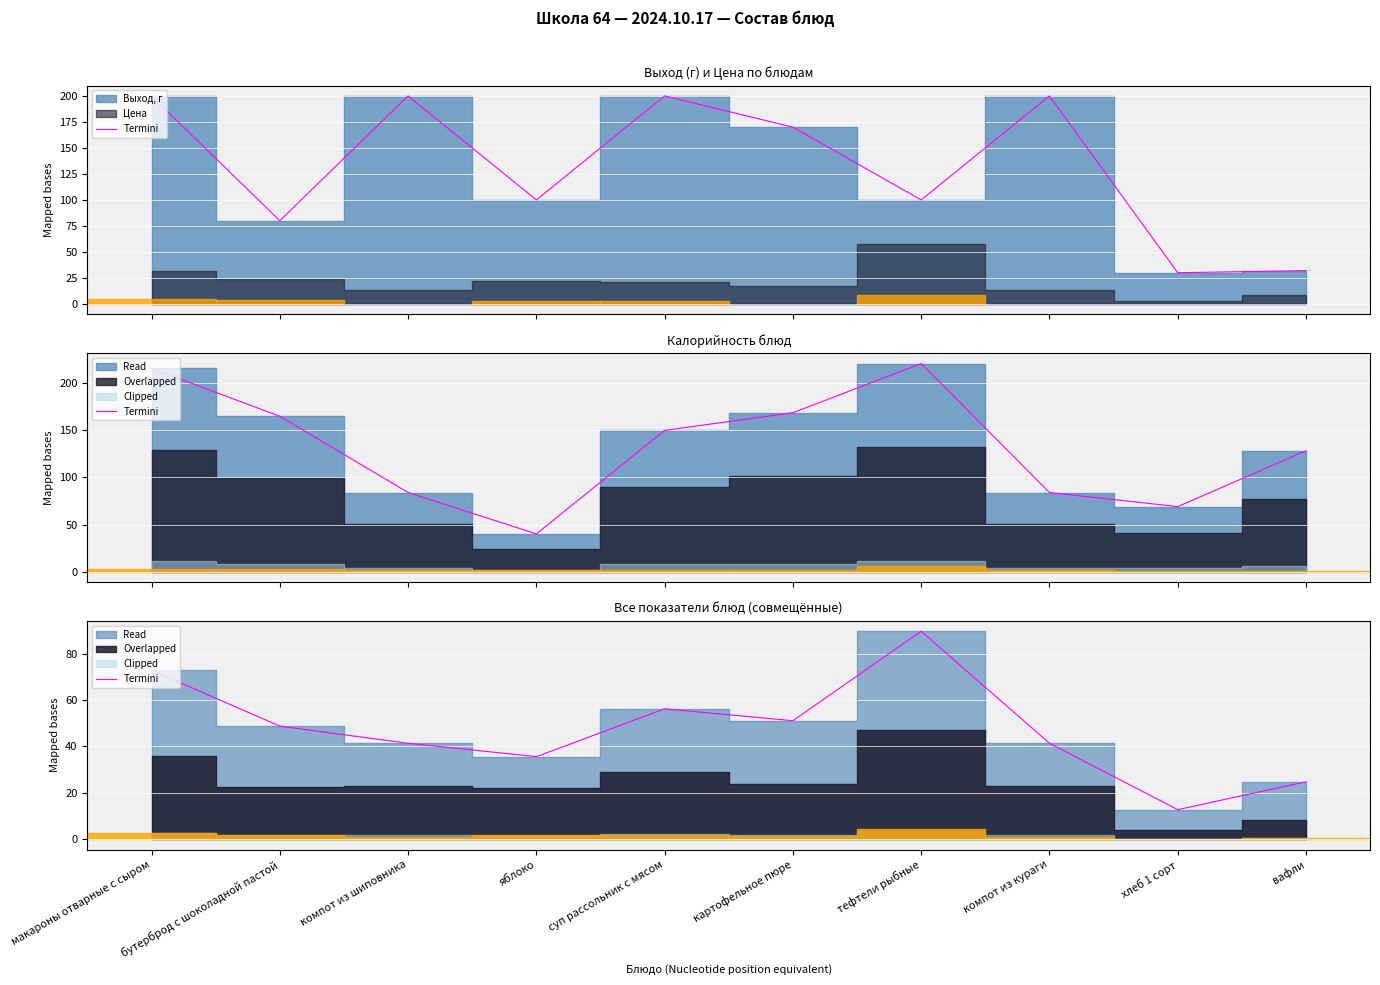

How many points are lower than both their immediate neighbors (excluding endpoints)?

3